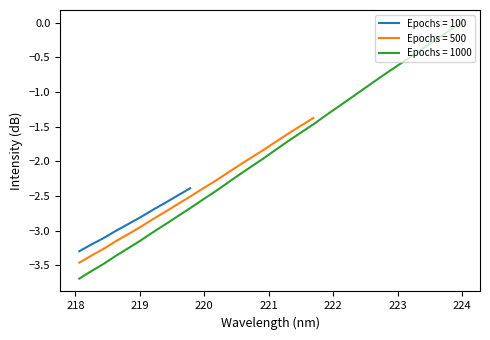

What is the label of the 21st point from the left?

221.8812